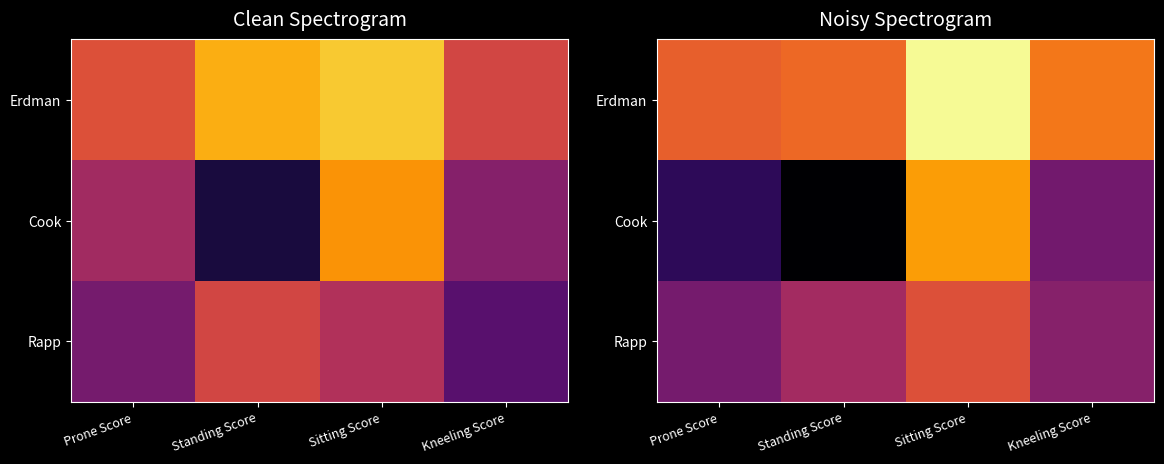

Which category has the highest value in the Cook series?

Sitting Score